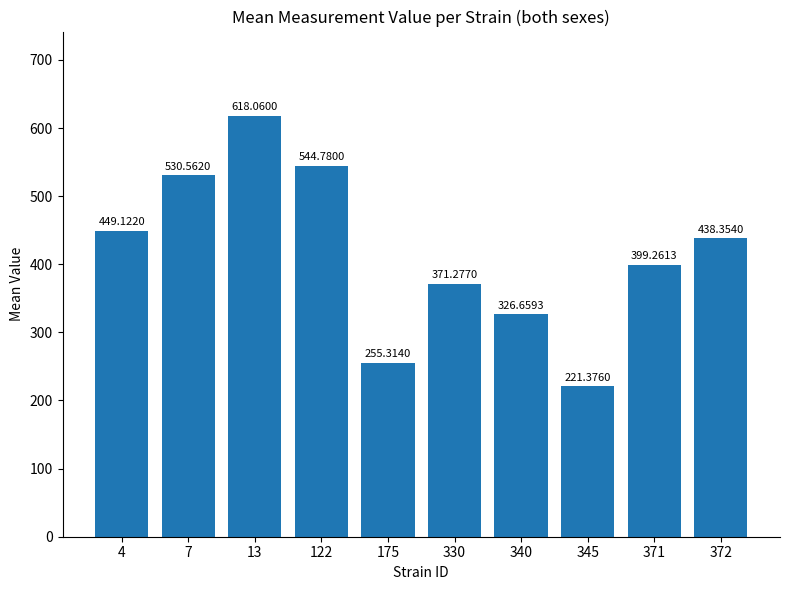

The chart shows a value of 447.3 at 175. True or false?

False